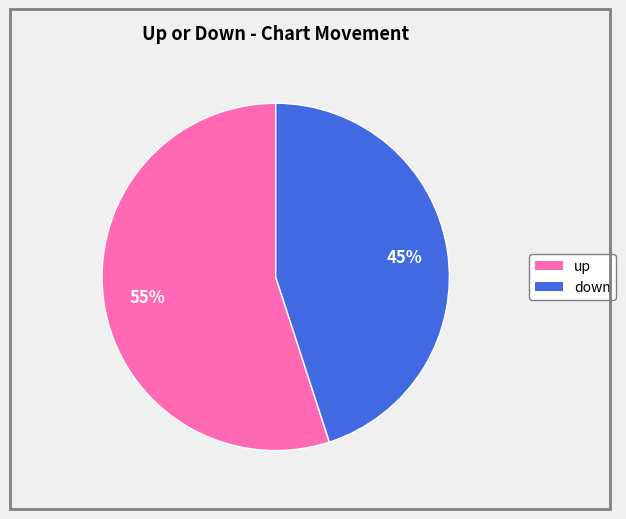

Does down account for over 50% of the chart?

No